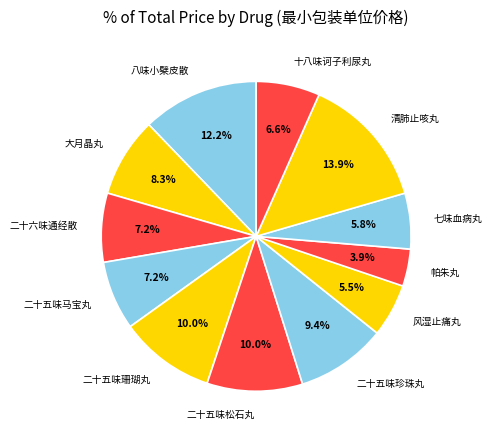

To the nearest percent, what portion does 二十五味松石丸 represent?

10%